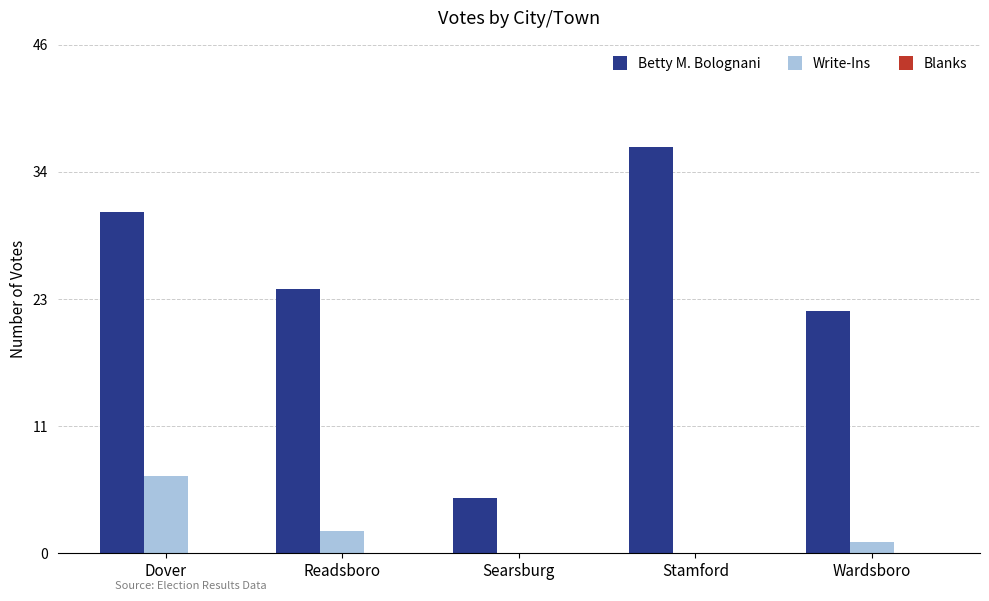

Which series has the largest range (max minus min)?

Betty M. Bolognani